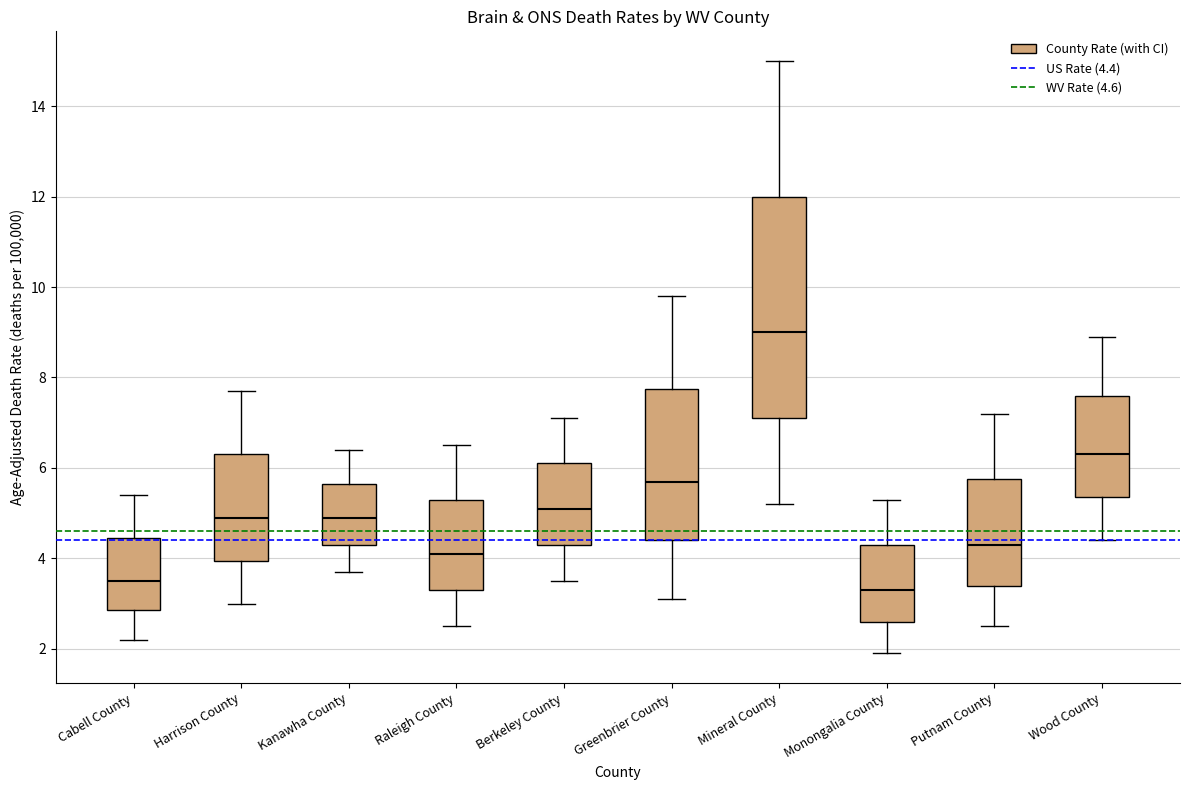

Which box has the highest median line?

Mineral County